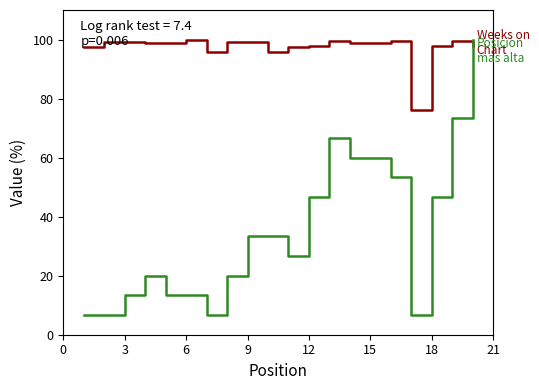

What is the greatest value displayed?

100.0